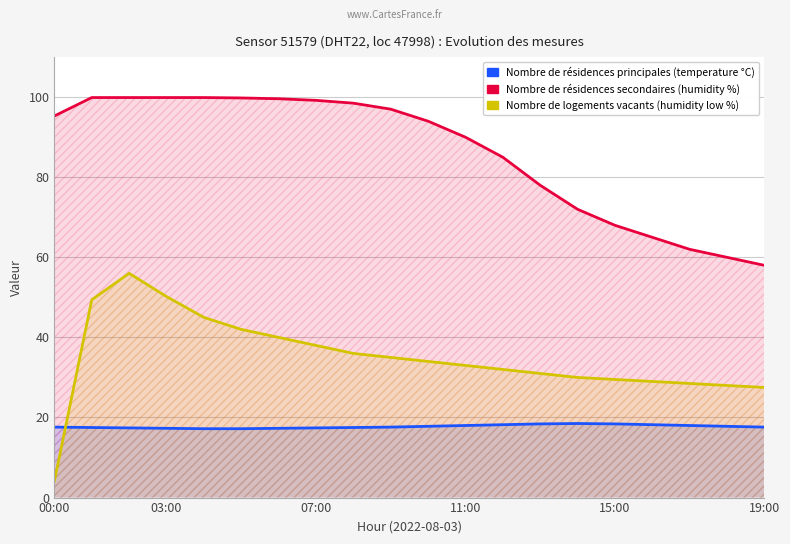

What is the lowest value of the temperature series?

17.2